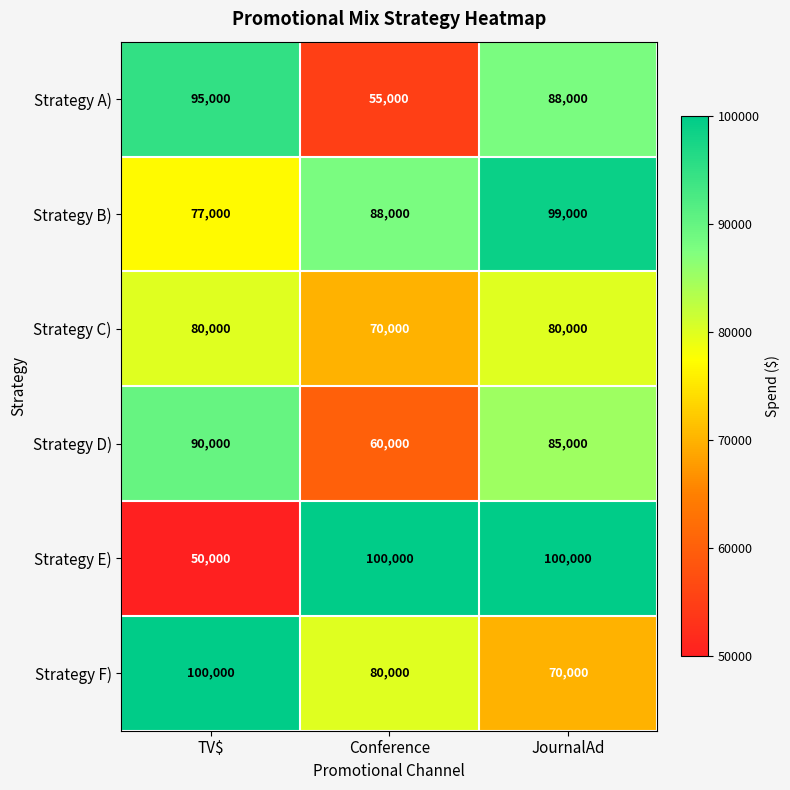

Rank the series at Conference from lowest to highest value.

Strategy A), Strategy D), Strategy C), Strategy F), Strategy B), Strategy E)